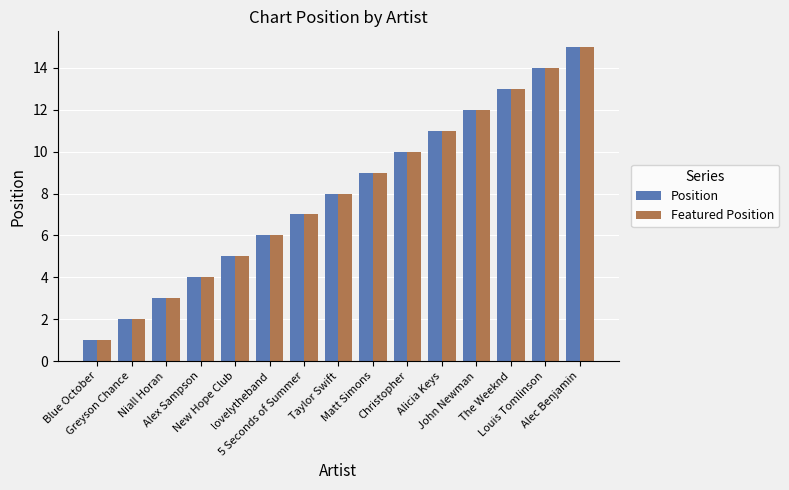

Rank the categories by Position value from highest to lowest.

Alec Benjamin, Louis Tomlinson, The Weeknd, John Newman, Alicia Keys, Christopher, Matt Simons, Taylor Swift, 5 Seconds of Summer, lovelytheband, New Hope Club, Alex Sampson, Niall Horan, Greyson Chance, Blue October